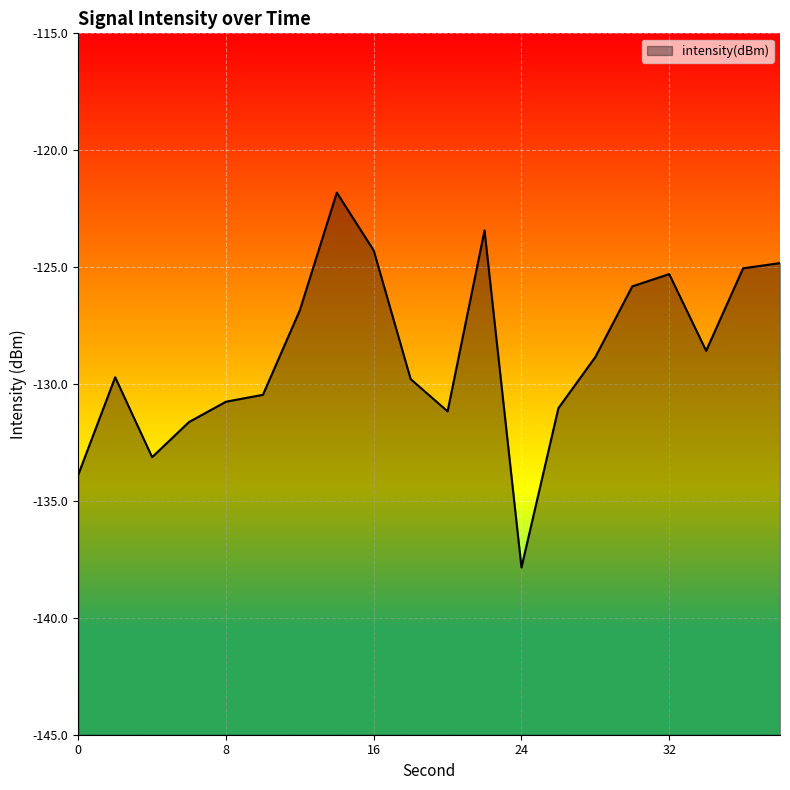

How many points are lower than both their immediate neighbors (excluding endpoints)?

4